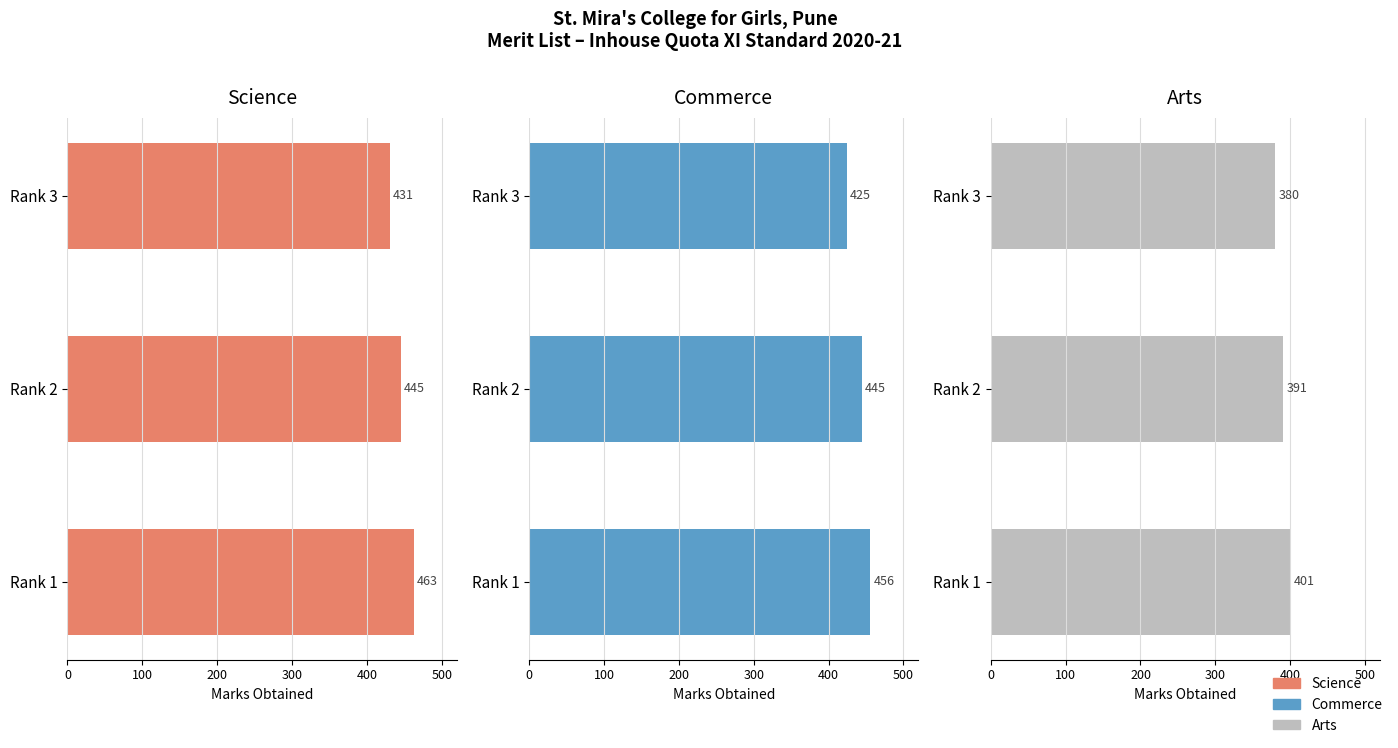

What is the value of the Science bar at the 3rd from the left?

431